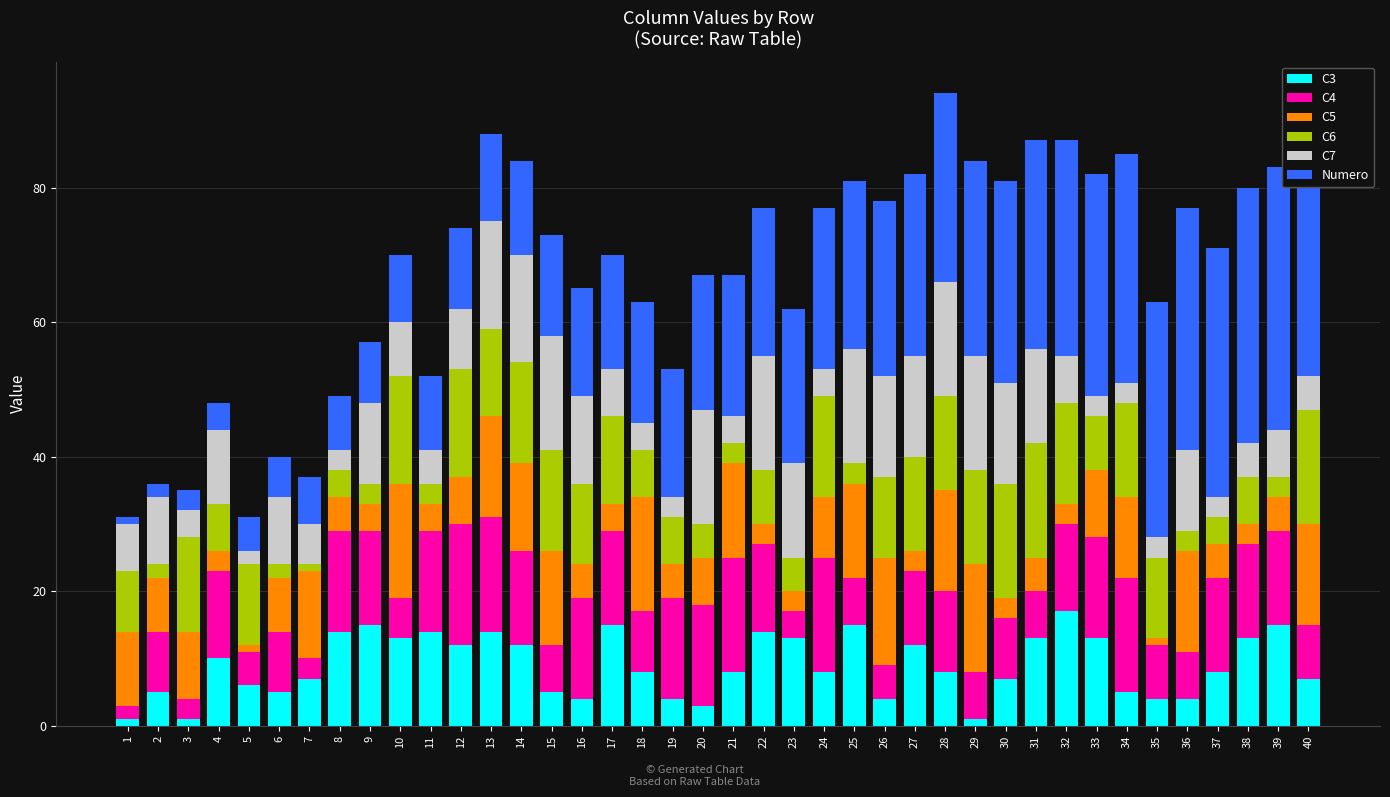

Reading right to left, list all the values displayed in this chart.

C3: 7	15	13	8	4	4	5	13	17	13	7	1	8	12	4	15	8	13	14	8	3	4	8	15	4	5	12	14	12	14	13	15	14	7	5	6	10	1	5	1
C4: 8	14	14	14	7	8	17	15	13	7	9	7	12	11	5	7	17	4	13	17	15	15	9	14	15	7	14	17	18	15	6	14	15	3	9	5	13	3	9	2
C5: 15	5	3	5	15	1	12	10	3	5	3	16	15	3	16	14	9	3	3	14	7	5	17	4	5	14	13	15	7	4	17	4	5	13	8	1	3	10	8	11
C6: 17	3	7	4	3	12	14	8	15	17	17	14	14	14	12	3	15	5	8	3	5	7	7	13	12	15	15	13	16	3	16	3	4	1	2	12	7	14	2	9
C7: 5	7	5	3	12	3	3	3	7	14	15	17	17	15	15	17	4	14	17	4	17	3	4	7	13	17	16	16	9	5	8	12	3	6	10	2	11	4	10	7
Numero: 40	39	38	37	36	35	34	33	32	31	30	29	28	27	26	25	24	23	22	21	20	19	18	17	16	15	14	13	12	11	10	9	8	7	6	5	4	3	2	1